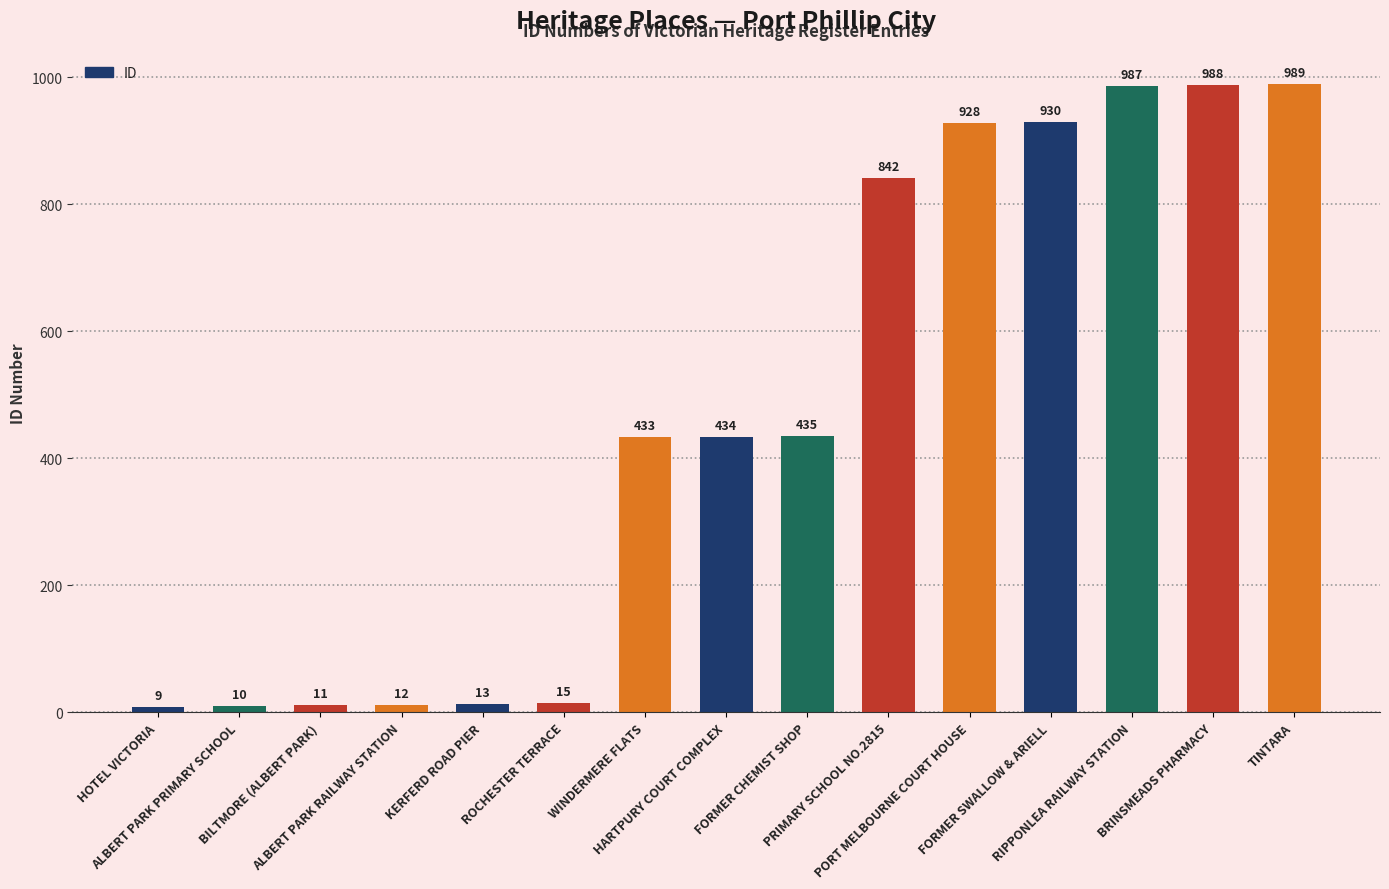

What is the difference between the values at KERFERD ROAD PIER and TINTARA?

976